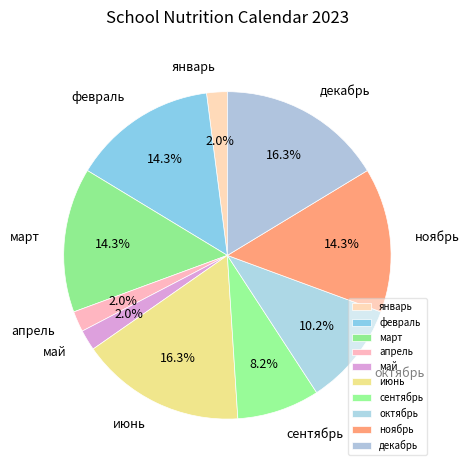

Which has a higher value, январь or декабрь?

декабрь